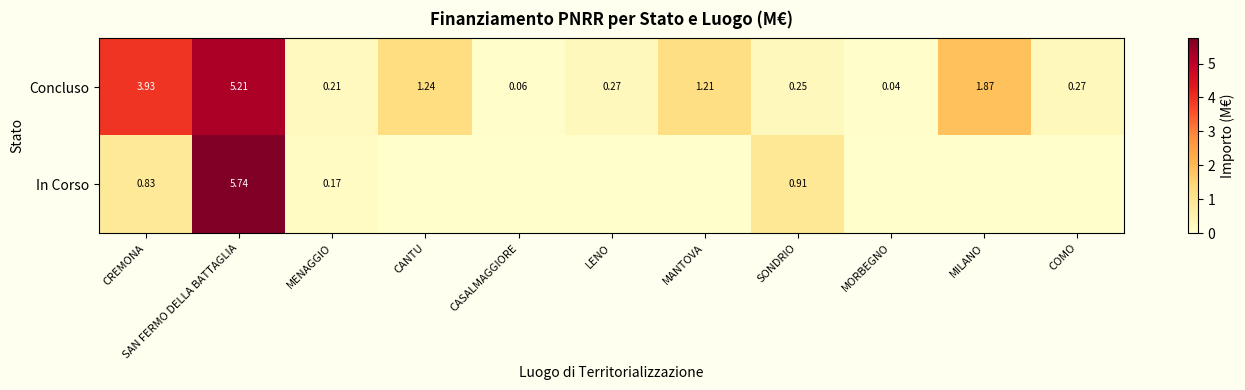

Rank the series at CREMONA from highest to lowest value.

Concluso, In Corso